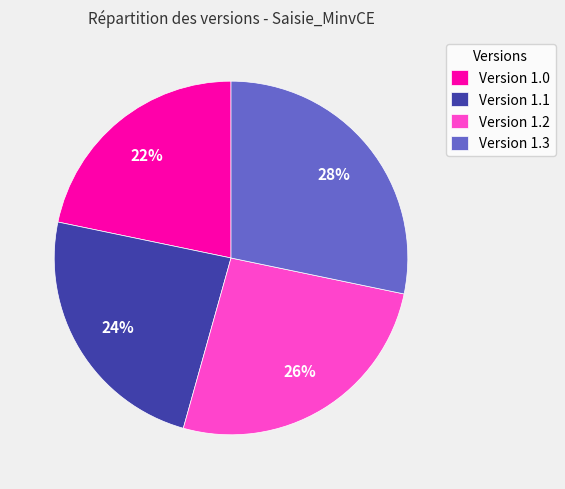

Which slice is the largest?

Version 1.3